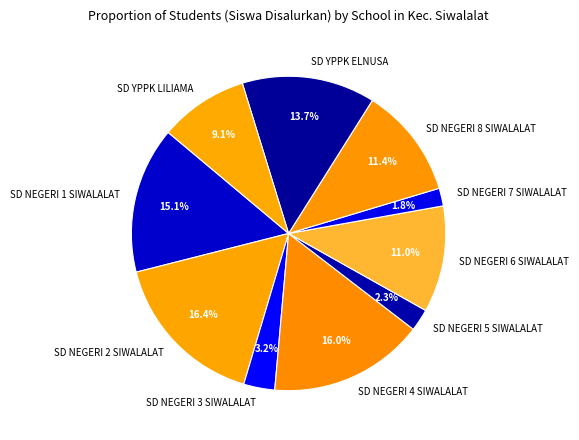

To the nearest percent, what is the average slice percentage?

10%